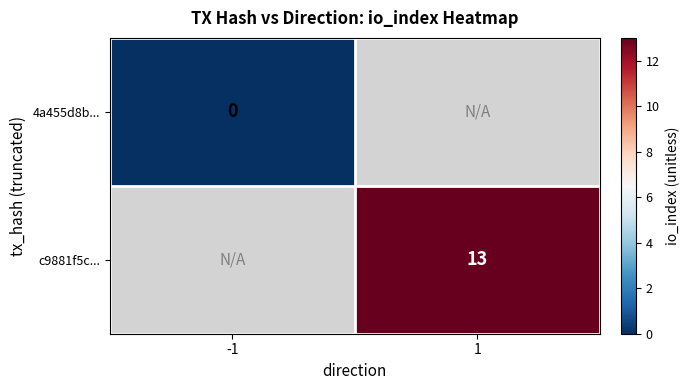

Which has a higher value, -1 or 1?

1